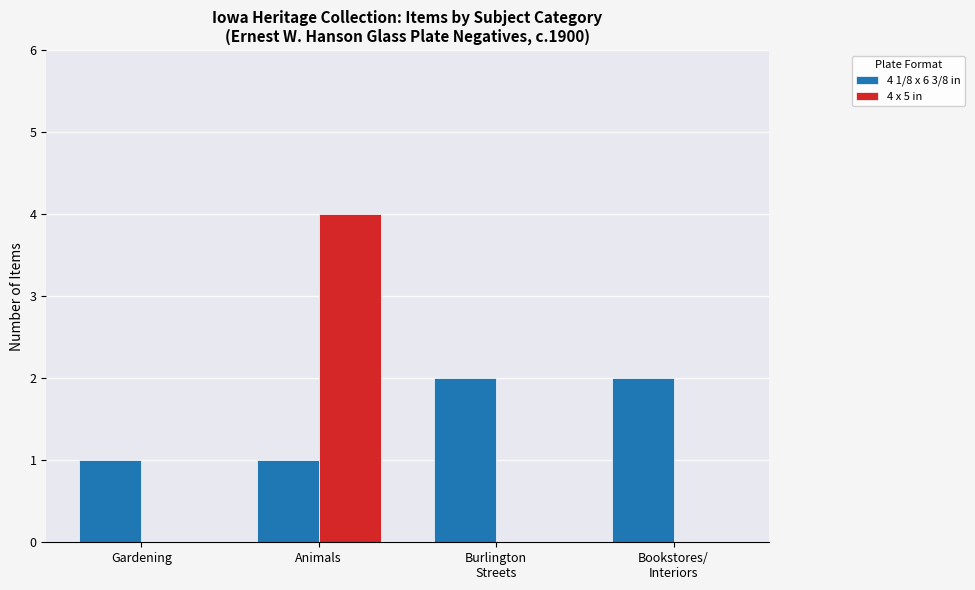

At which label does 4 x 5 in reach its peak?

Animals